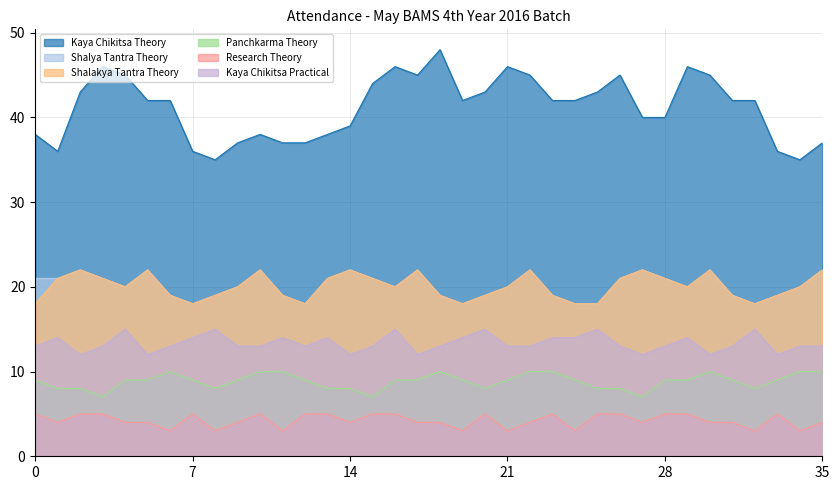

What is the greatest value displayed?

48